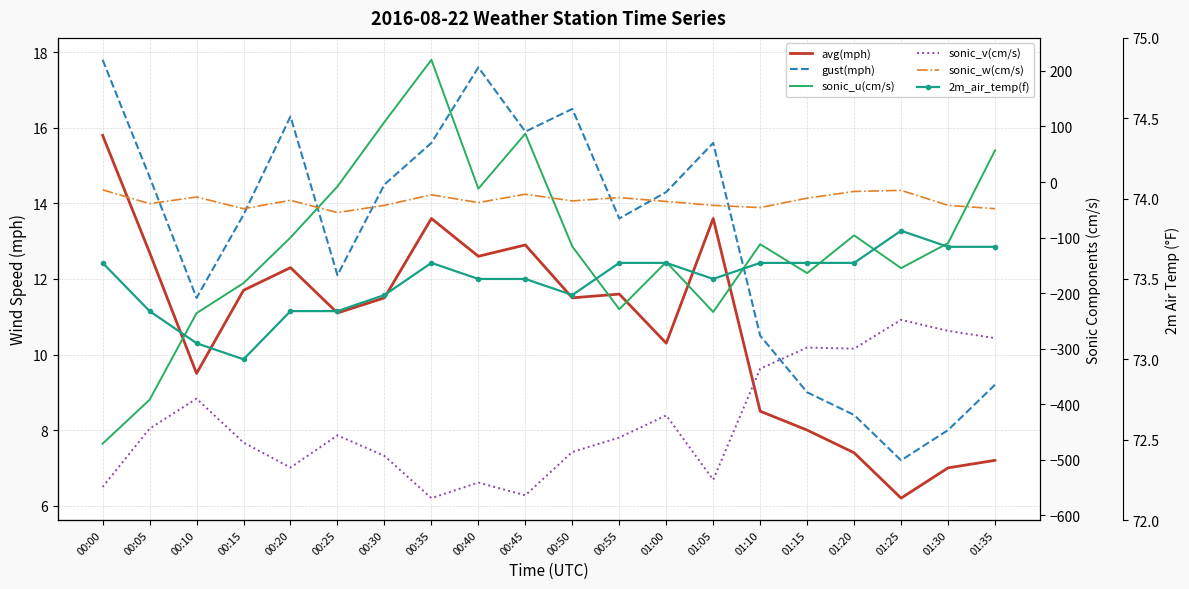

What is the difference between the maximum and minimum values in the 2m_air_temp(f) series?

0.8